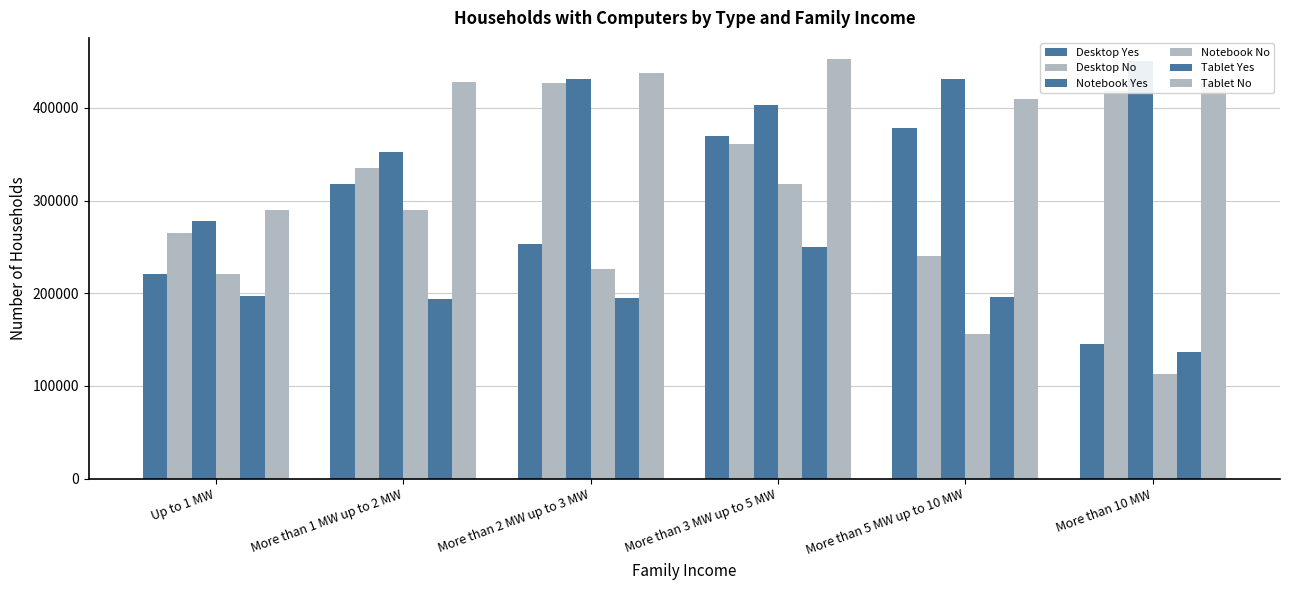

How many data points in Desktop No are less than 360540?

3